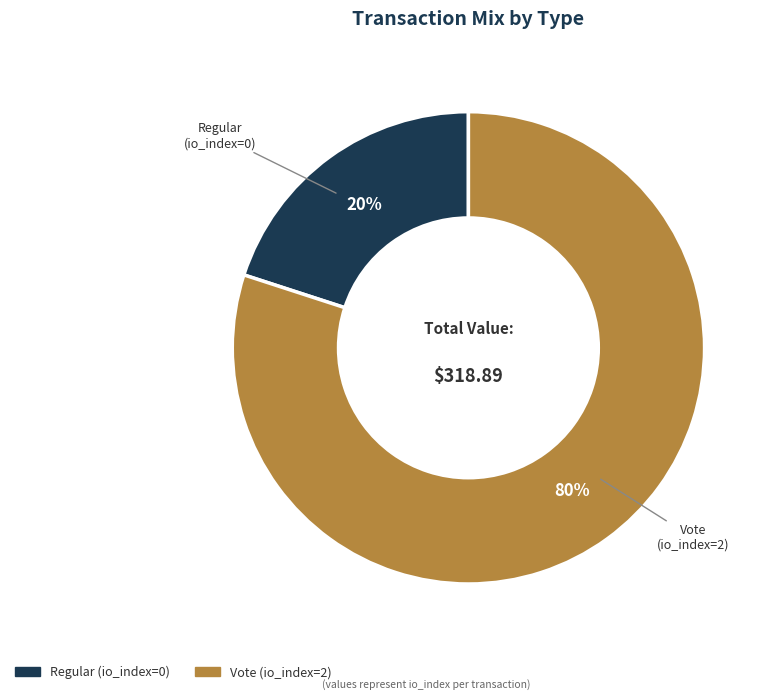

Count the number of slices in the pie.

2